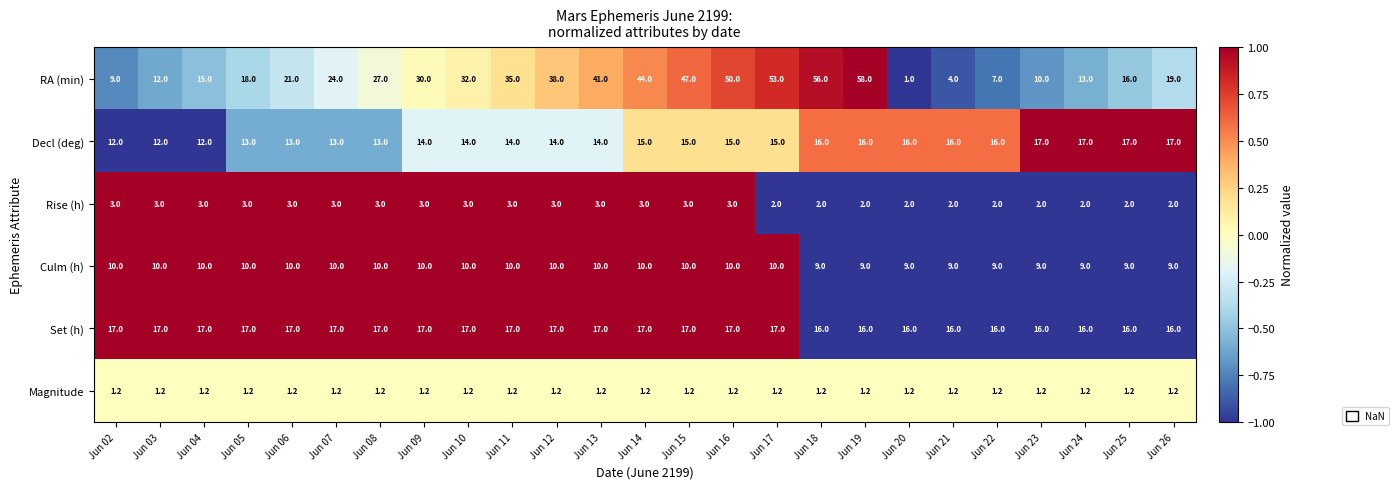

The value of Decl (deg) at Jun 26 is 17.0. True or false?

True